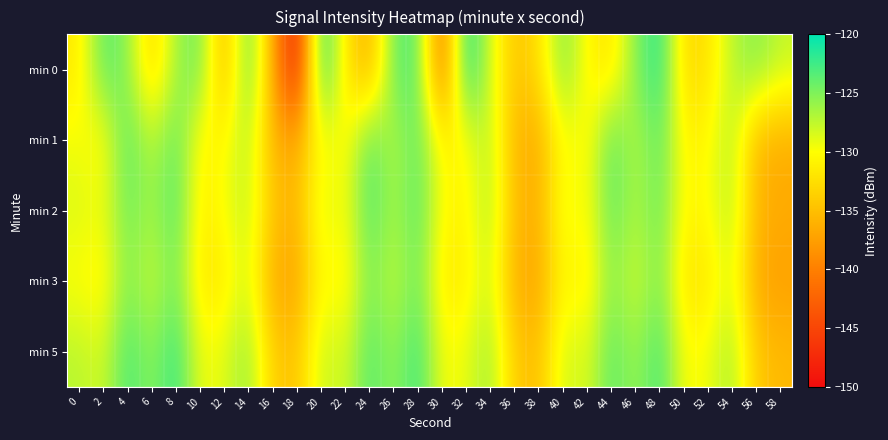

At how many categories does at least one series exceed -147?

30